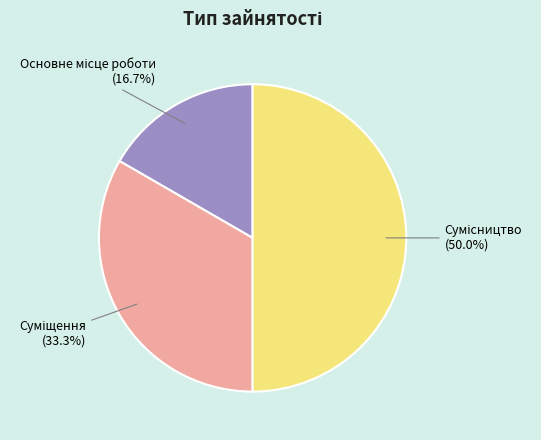

Count the number of slices in the pie.

3